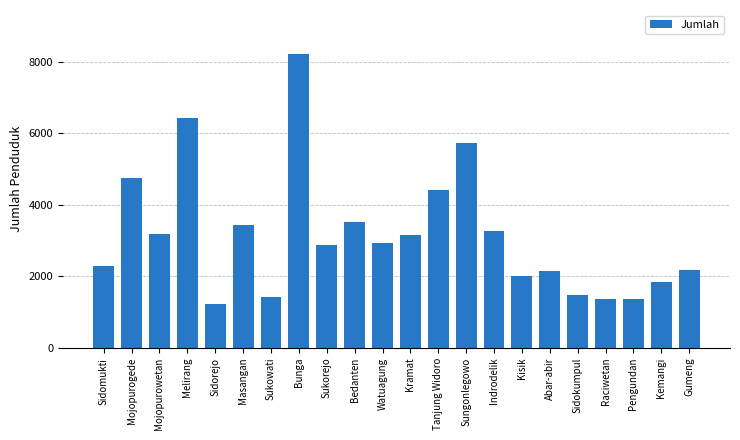

What is the maximum value shown in the chart?

8220